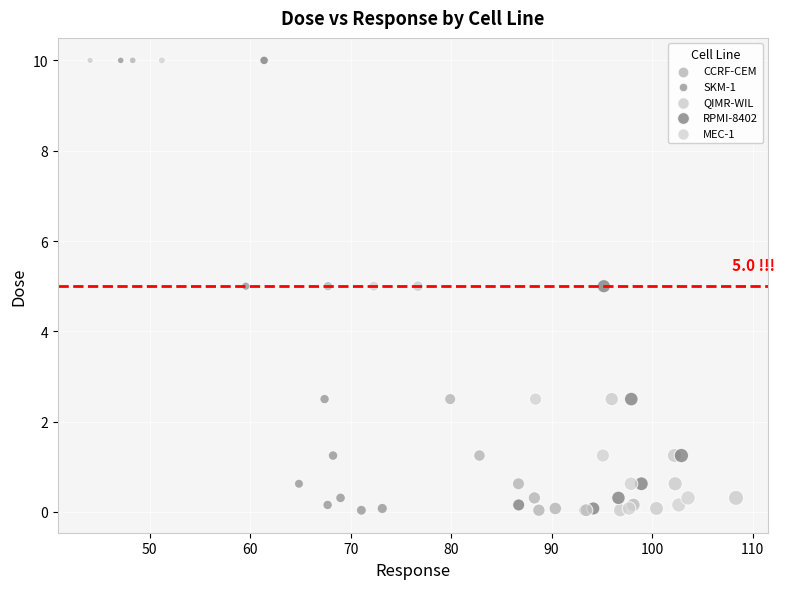

What are all the series names shown in the legend?

CCRF-CEM, SKM-1, QIMR-WIL, RPMI-8402, MEC-1